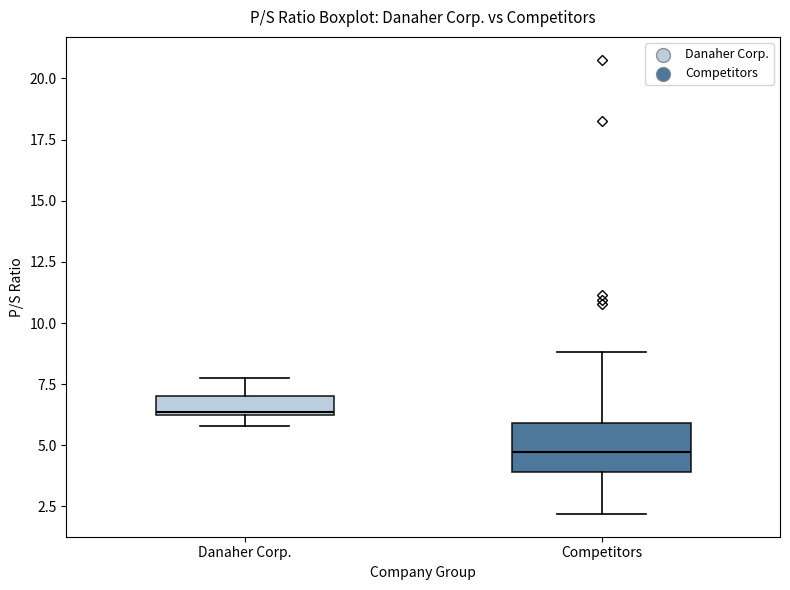

Where is the lower edge of the box for Competitors on the y-axis? The values are not printed on the chart, so give them approximately, as read against the axis.

4.0